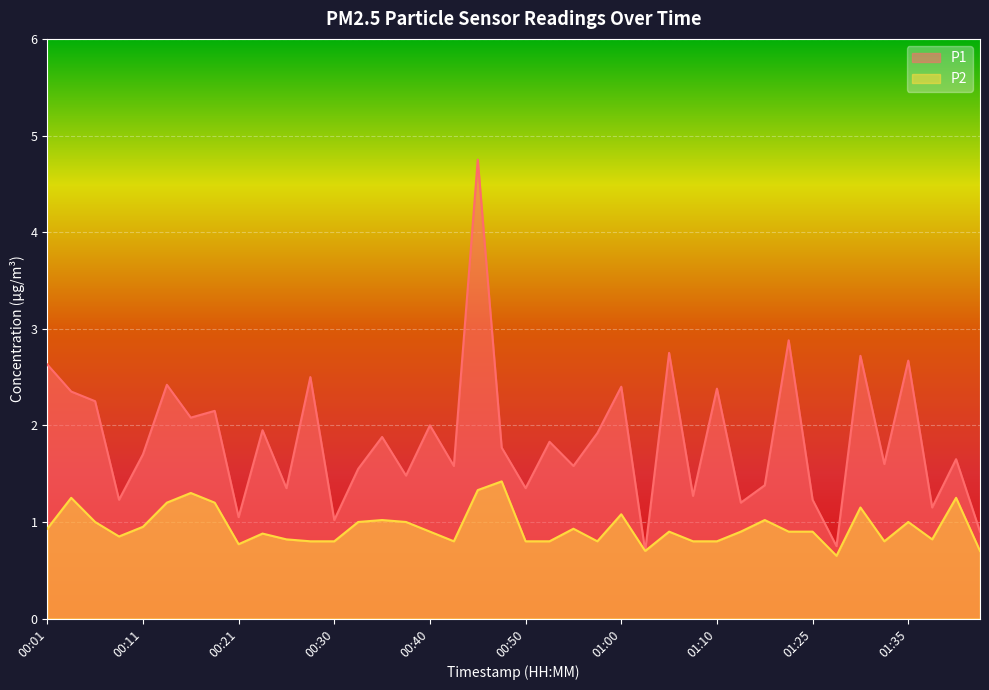

How many lines are shown in the chart?

2